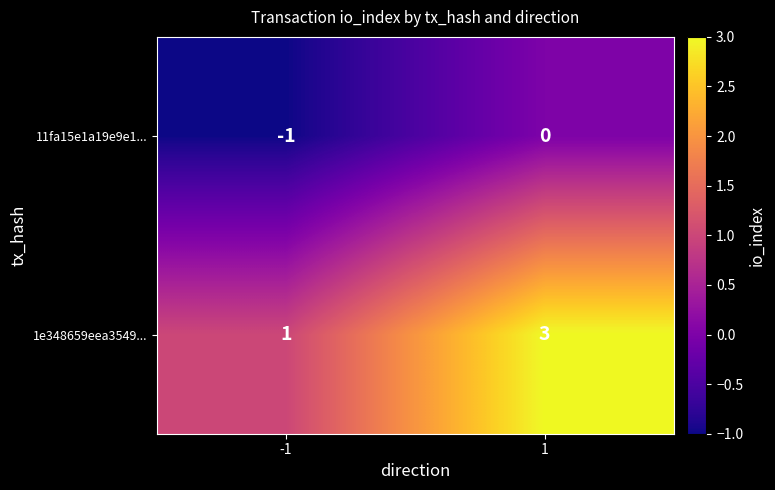

At which category is the sum across all series the highest?

1